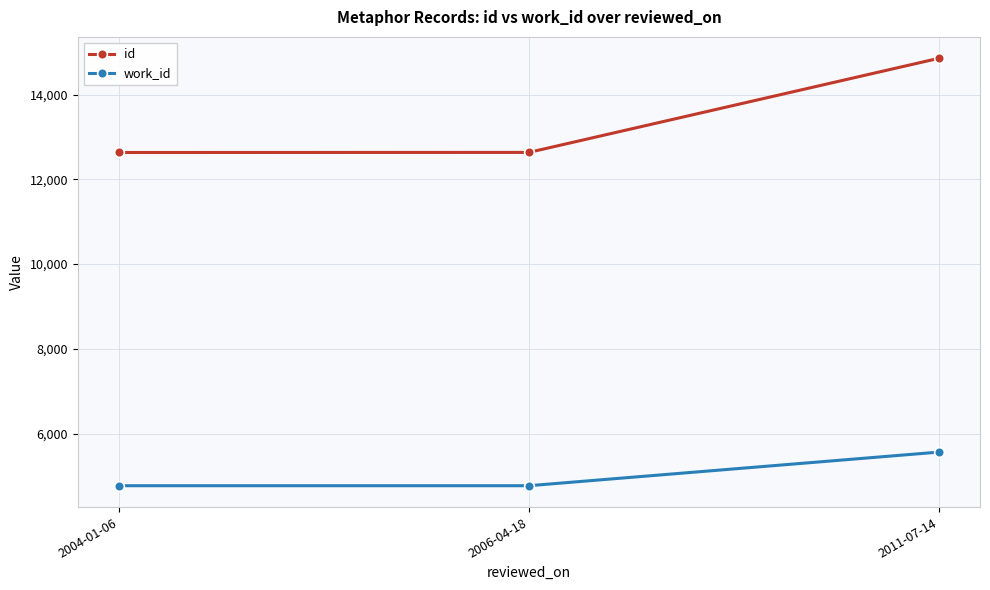

True or false: id has a value of 5100 at 2011-07-14.

False